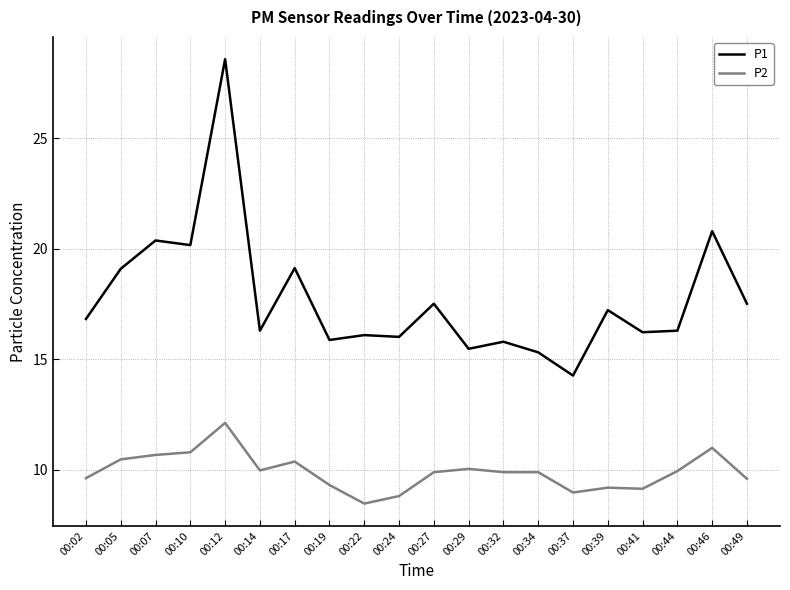

What is the total value across all series at 00:22?

24.6